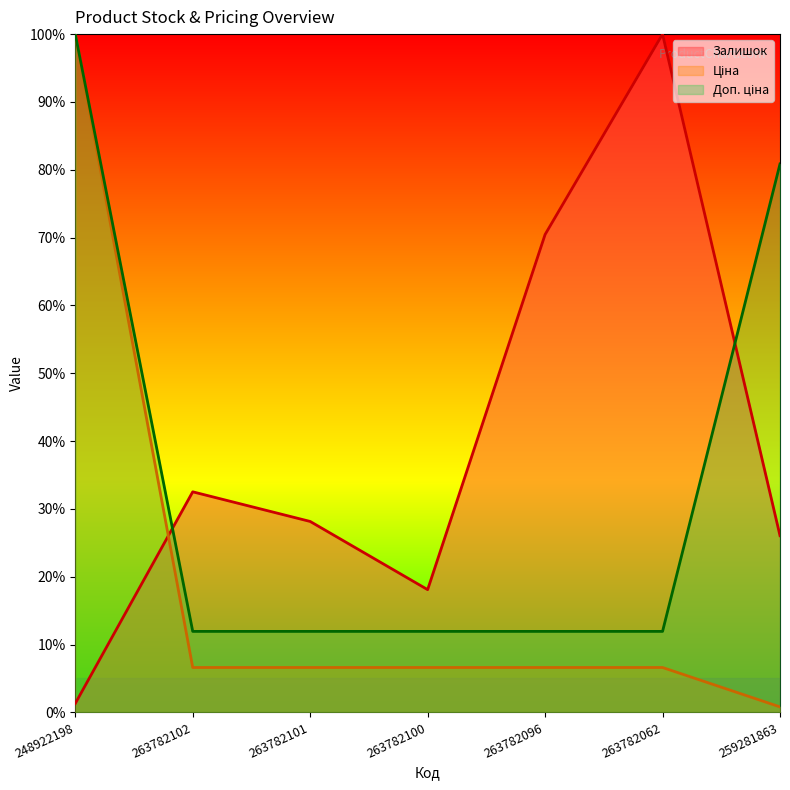

What is the difference between the maximum and minimum values in the Доп. ціна series?

0.9